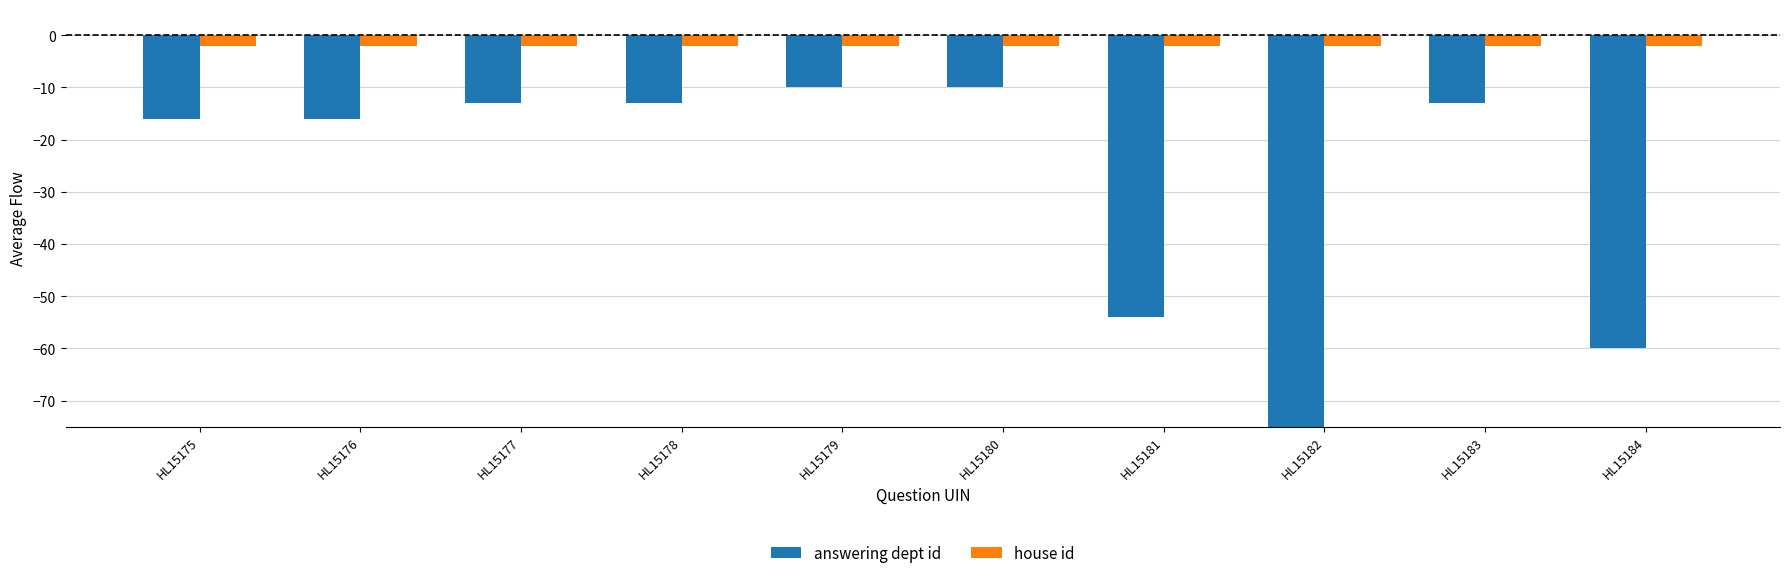

Reading left to right, transcribe all the data shown in this chart.

answering dept id: HL15175=-16	HL15176=-16	HL15177=-13	HL15178=-13	HL15179=-10	HL15180=-10	HL15181=-54	HL15182=-203	HL15183=-13	HL15184=-60
house id: HL15175=-2	HL15176=-2	HL15177=-2	HL15178=-2	HL15179=-2	HL15180=-2	HL15181=-2	HL15182=-2	HL15183=-2	HL15184=-2